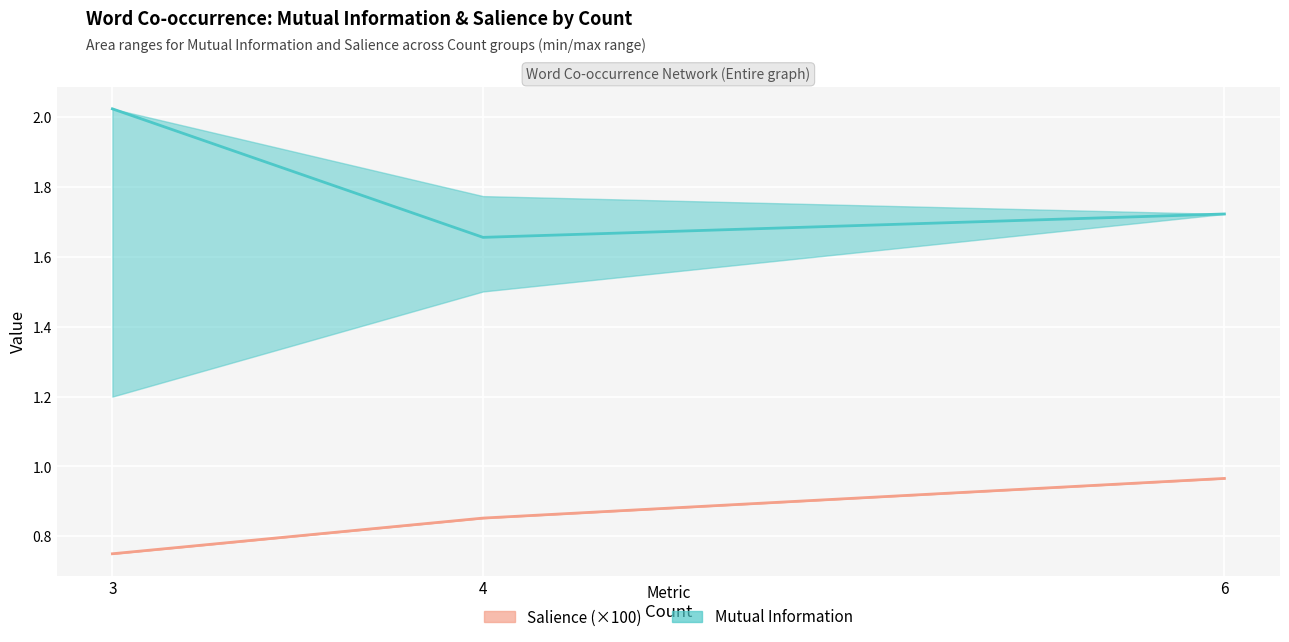

How many lines are shown in the chart?

2